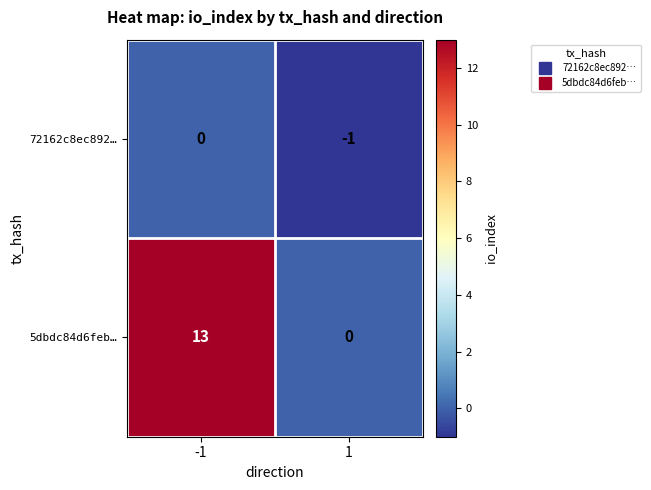

Rank the series by their average value, from lowest to highest.

72162c8ec892…, 5dbdc84d6feb…